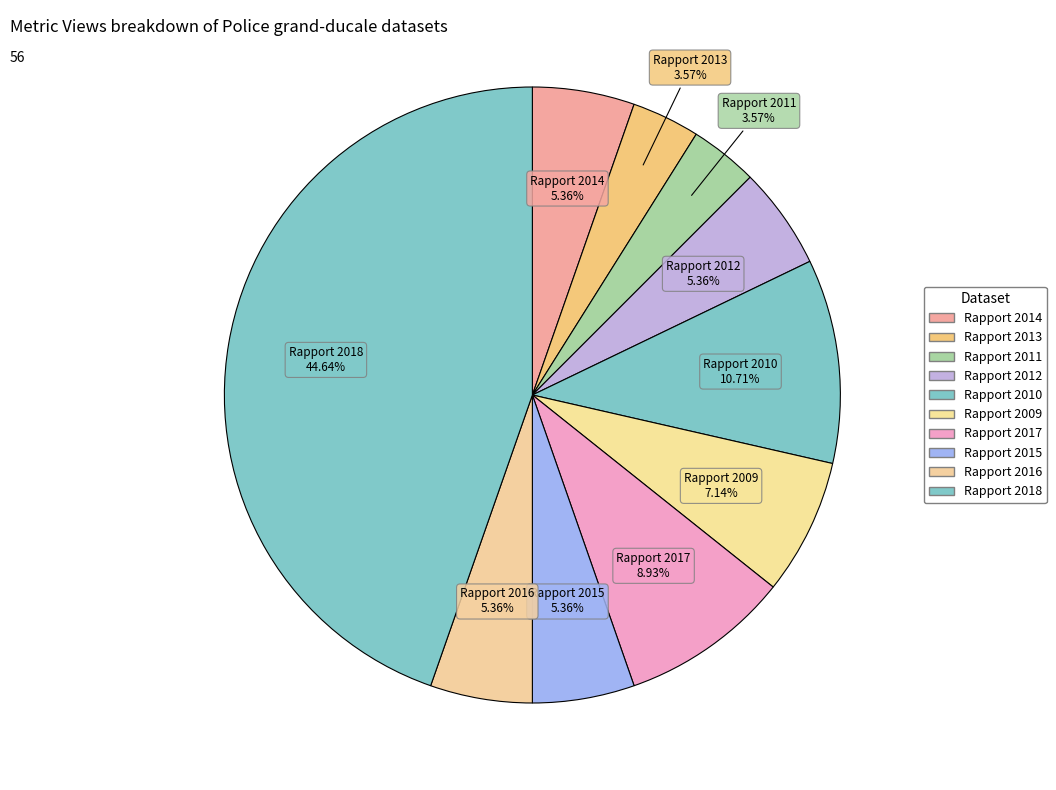

Count the number of slices in the pie.

10